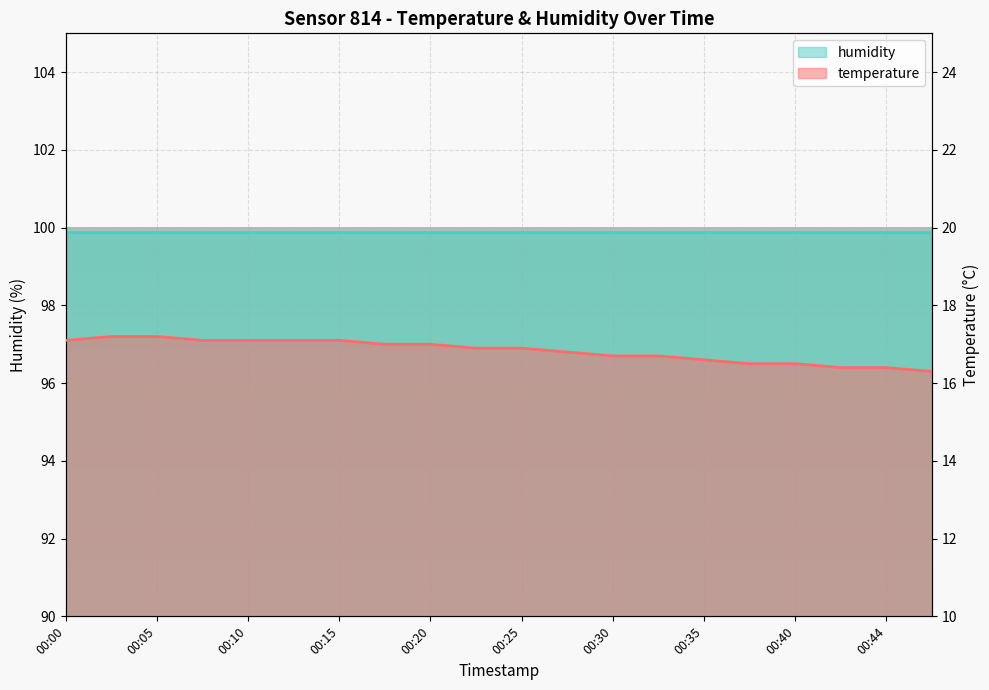

Which label corresponds to the smallest value in the chart?

00:47